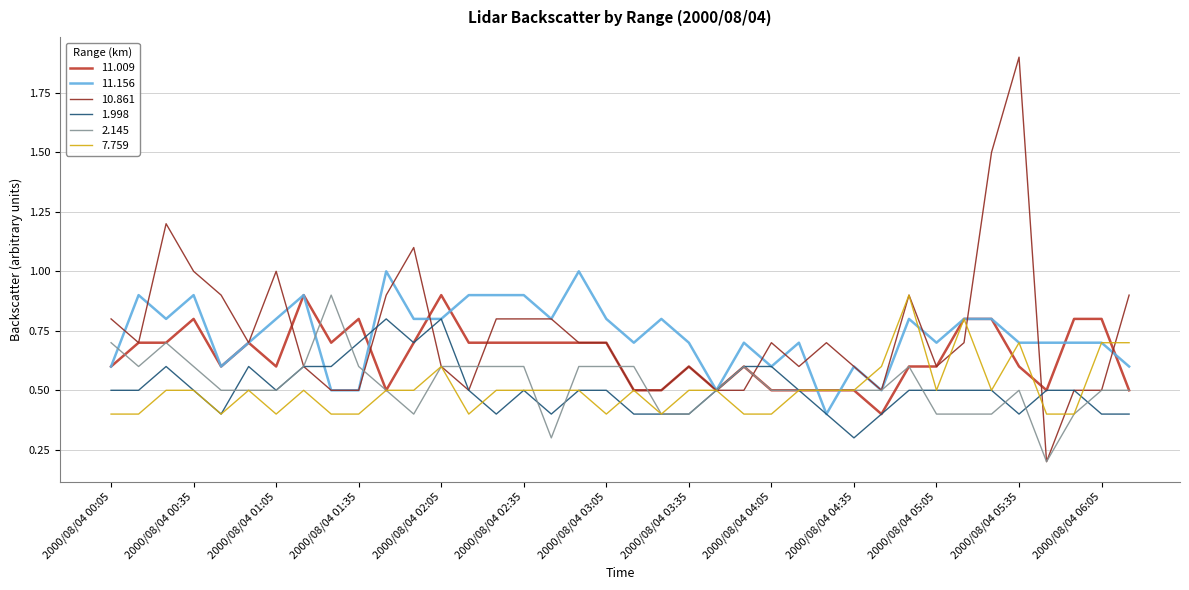

Which series has the largest range (max minus min)?

10.861